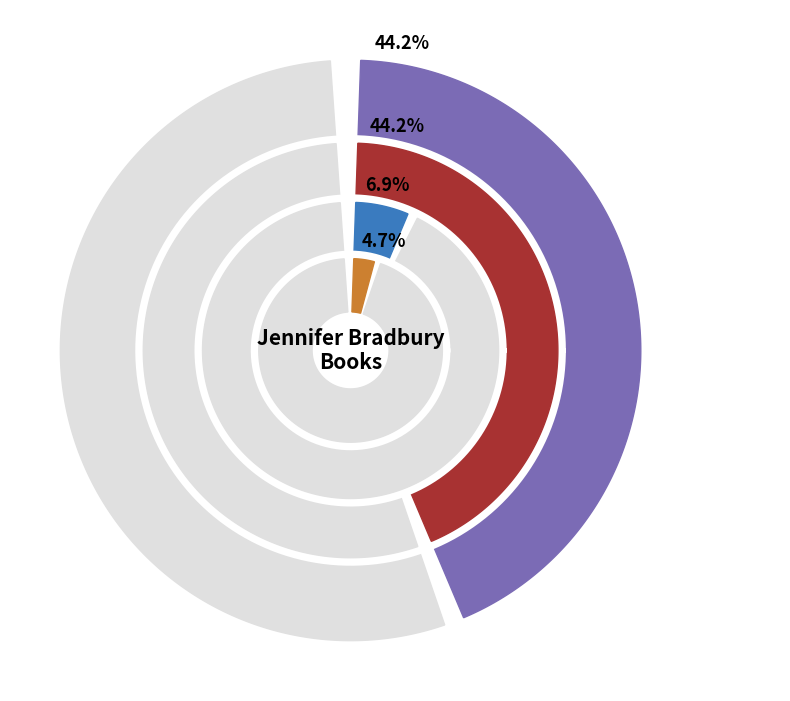

What percentage is the Shift slice, to the nearest percent?

5%